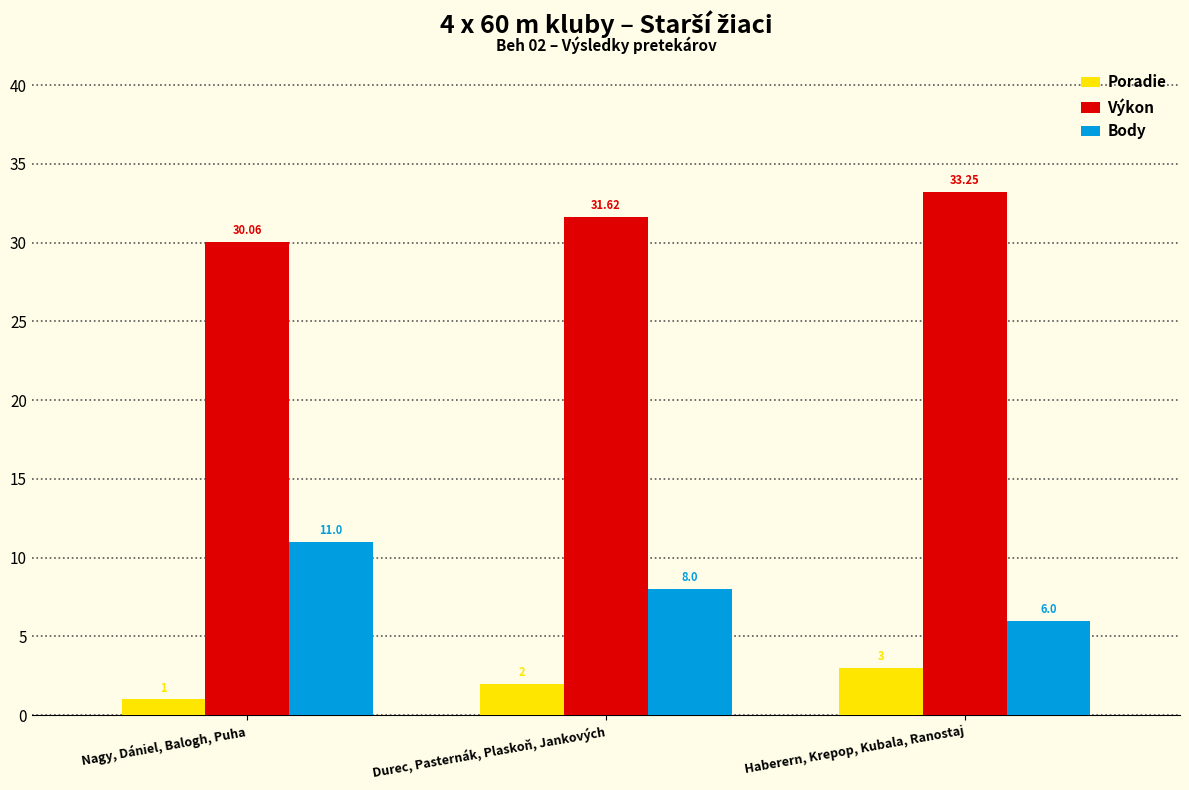

What is the average value of the Body series?

8.3